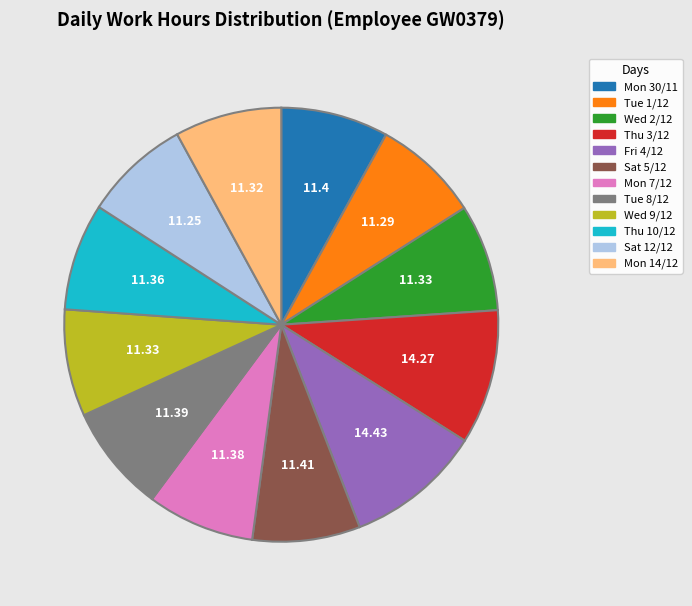

Is there any slice that represents more than half of the pie?

No